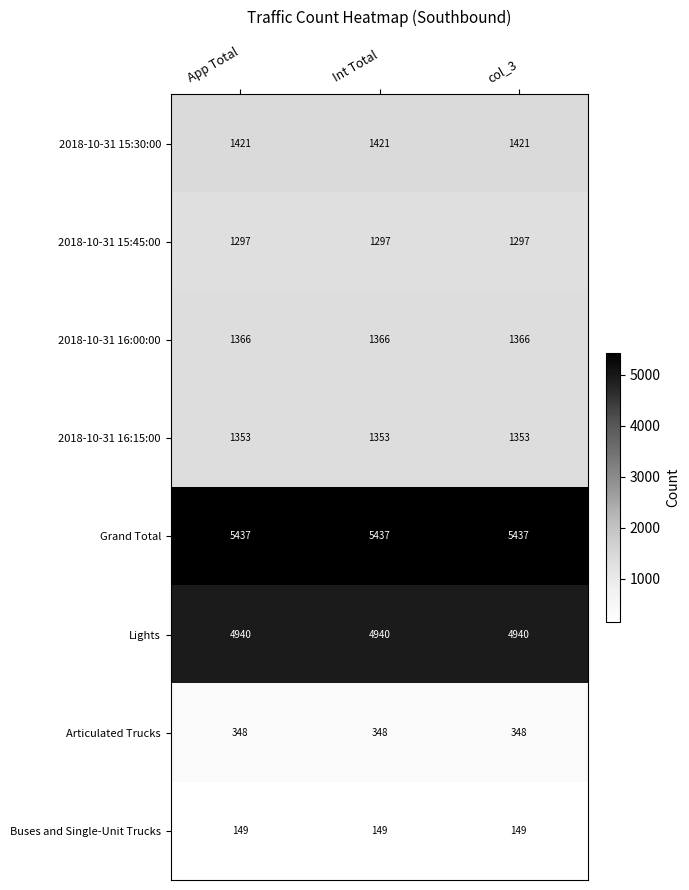

What value does the 2018-10-31 16:15:00 series have at col_3?

1353